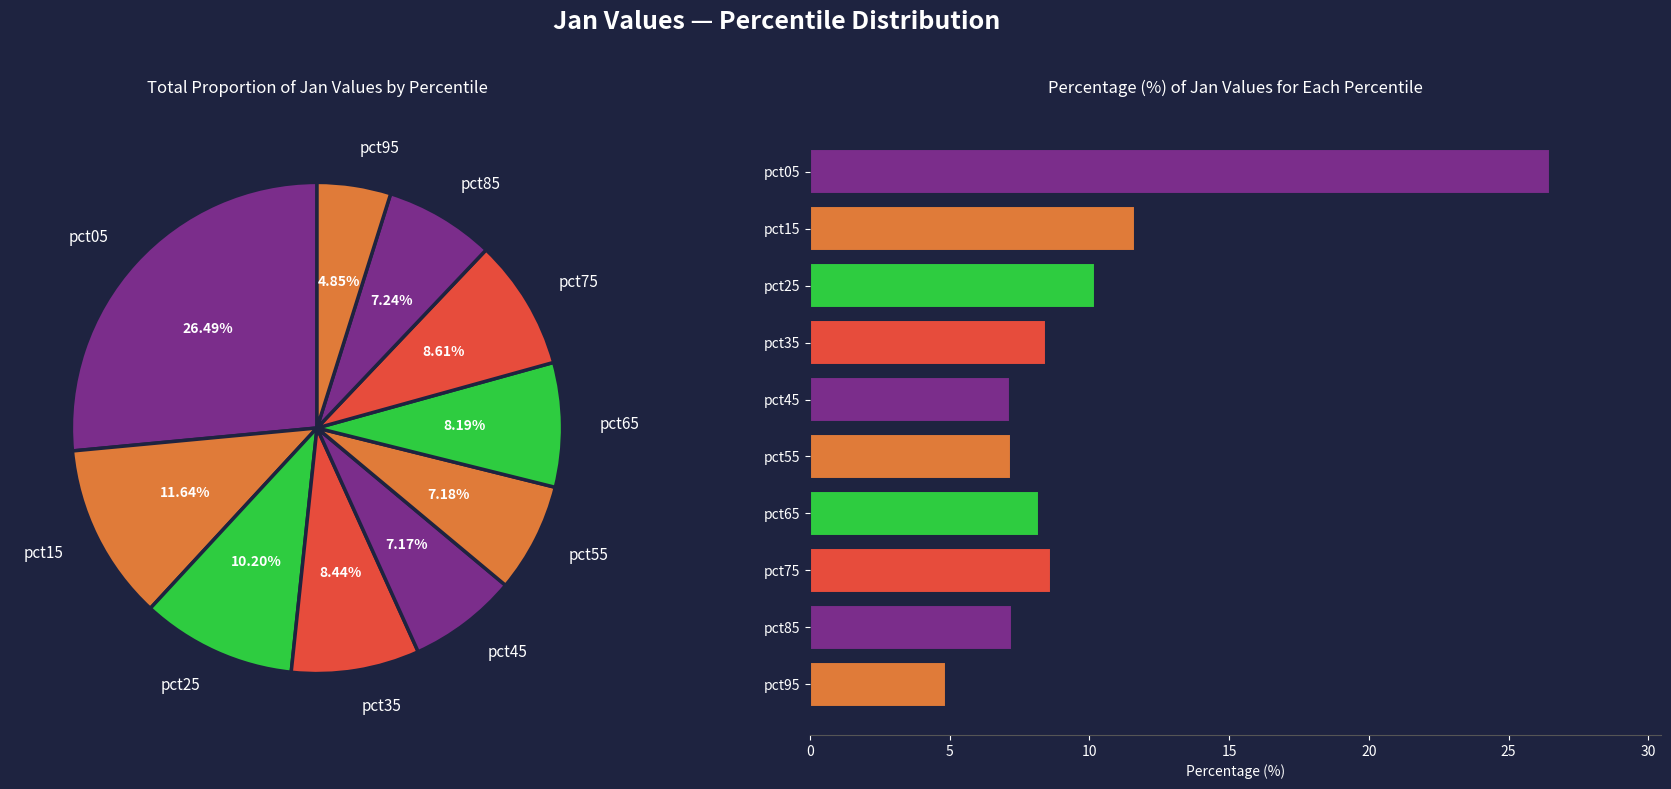

The pct95 slice represents 5% of the pie. True or false?

True